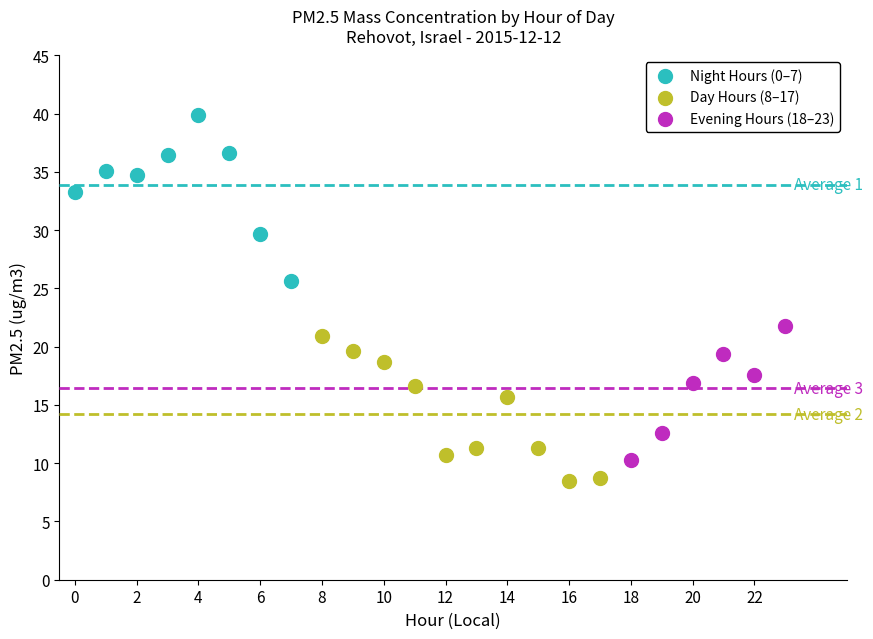

Which series contains the highest Y value?

Night Hours (0–7)